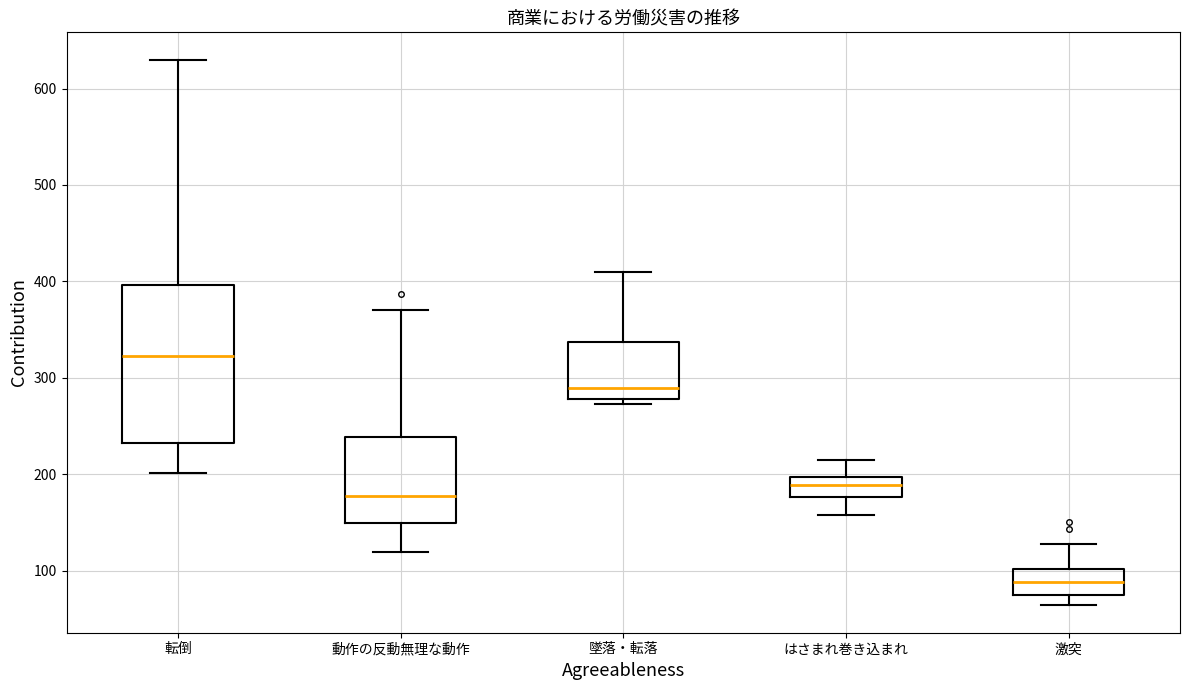

Comparing the boxes themselves (not the whiskers), which one is the tallest?

転倒